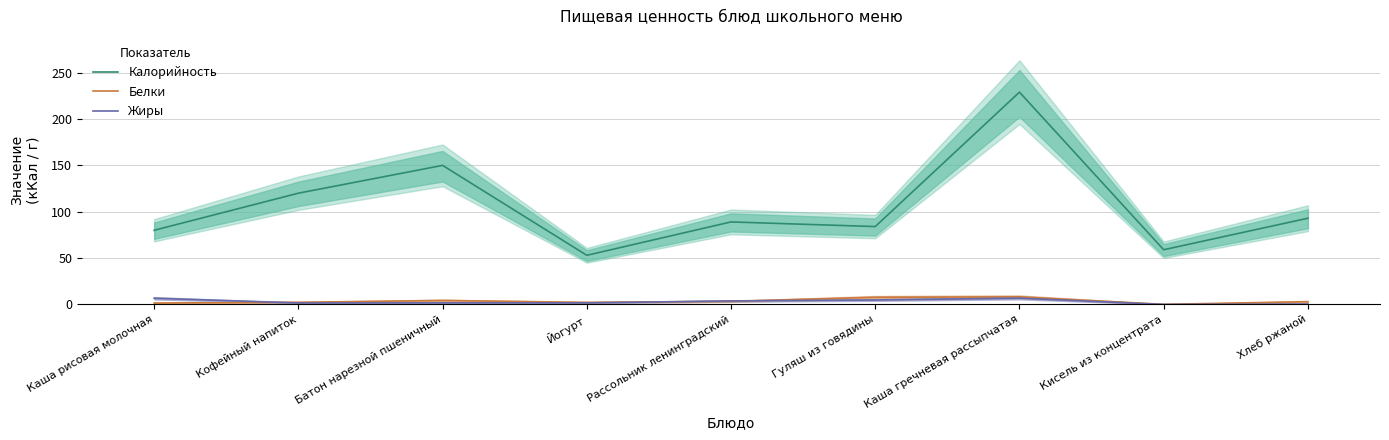

What is the value of the Жиры point at the 7th from the left?

6.8